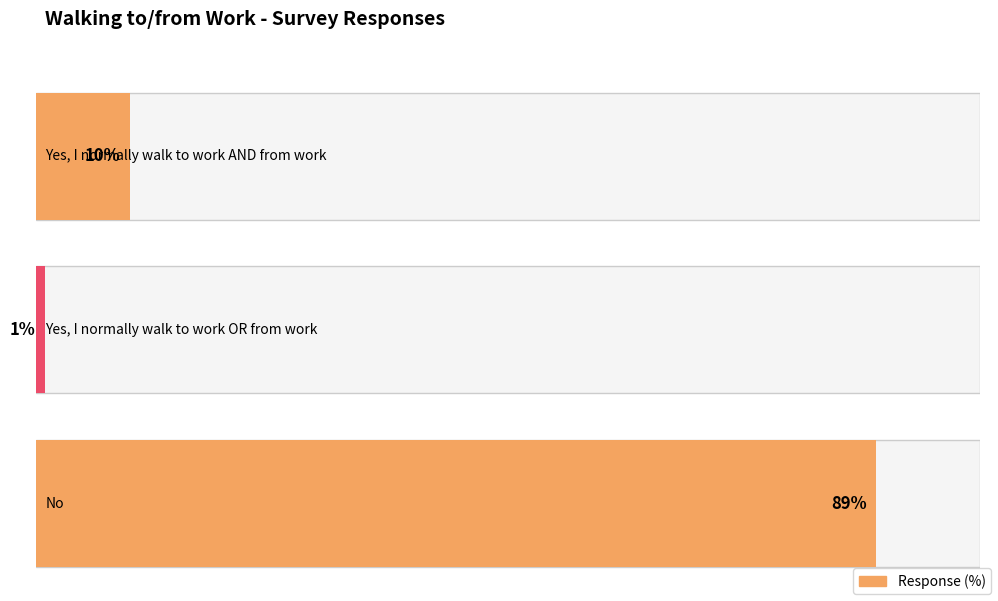

Reading right to left, list all the values displayed in this chart.

89	1	10